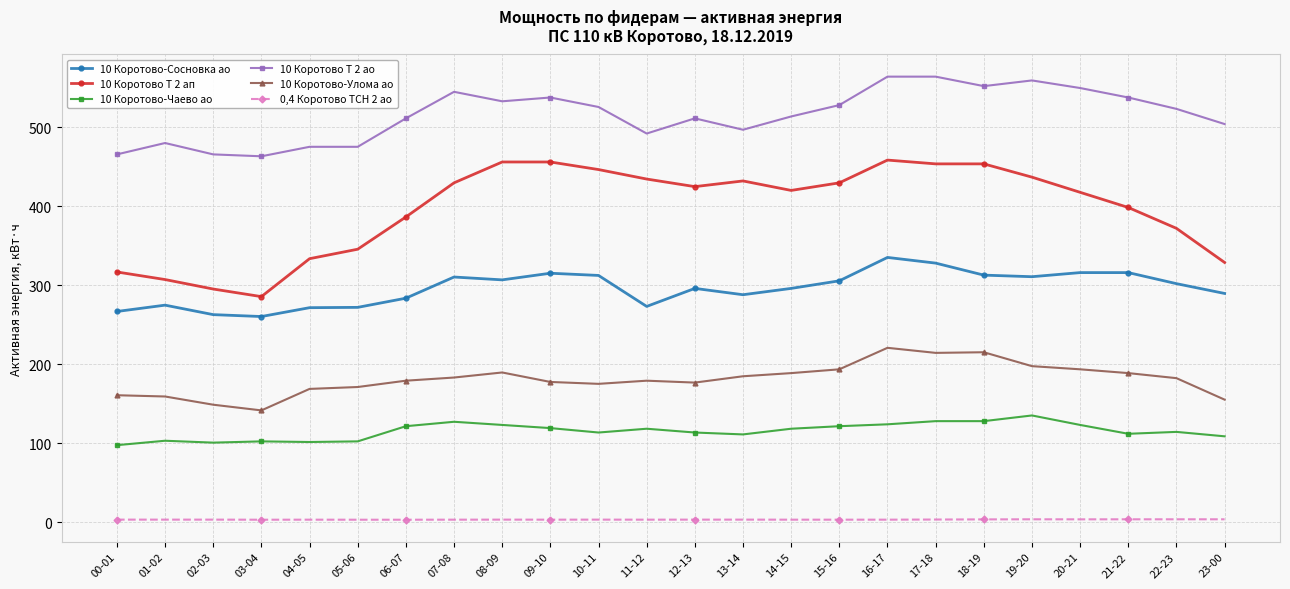

True or false: 10 Коротово Т 2 ап and 0,4 Коротово ТСН 2 ао cross at least once.

False